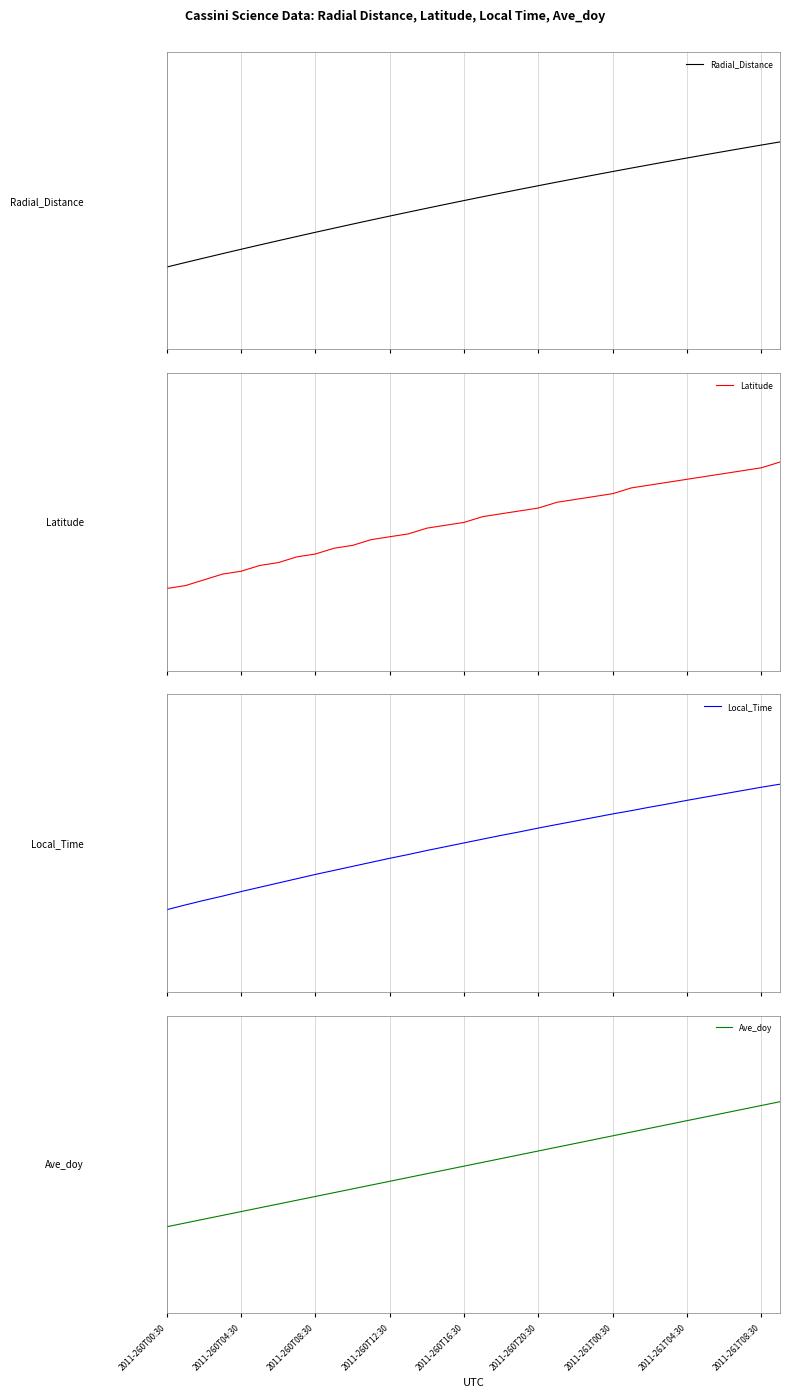

Which series has the widest spread of values?

Latitude